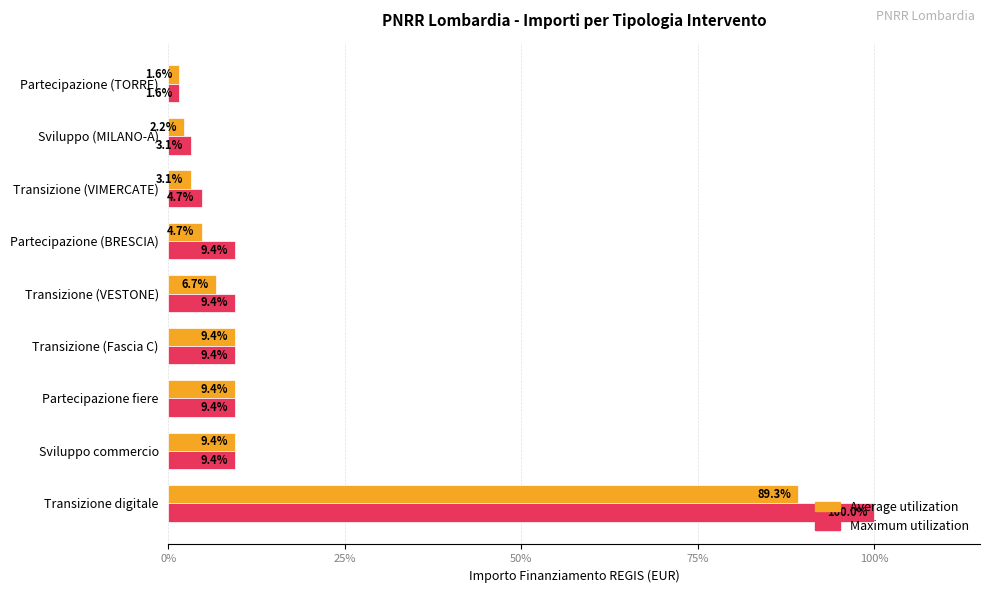

How many values in the Maximum utilization series exceed 9?

6